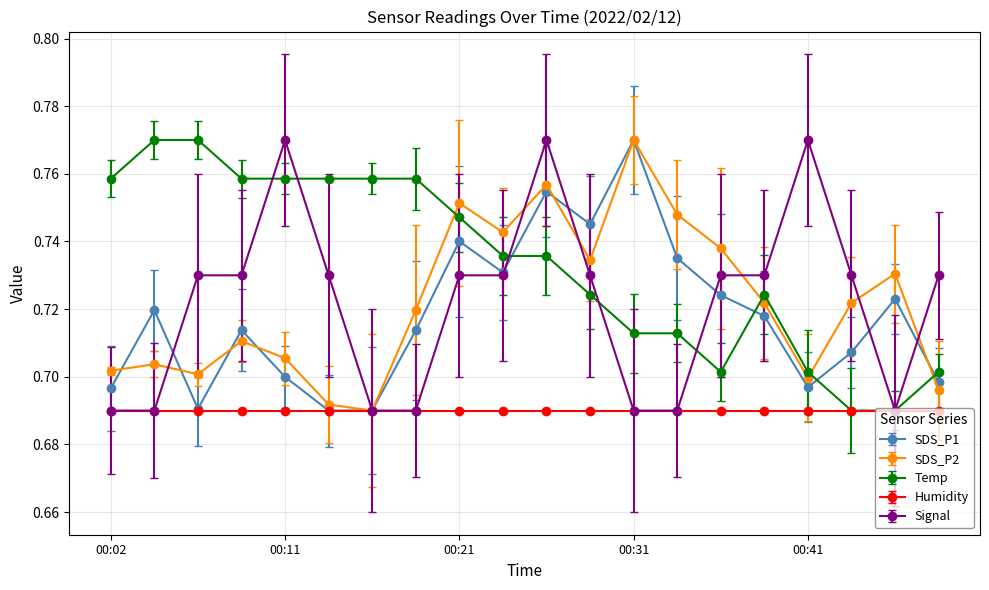

At how many categories does at least one series exceed 0?

20